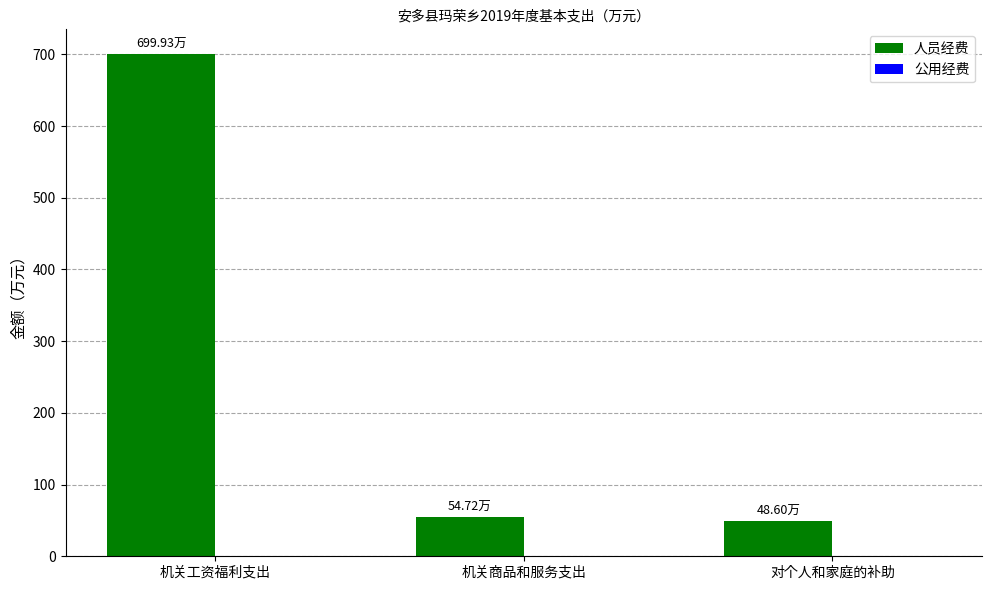

Between 机关商品和服务支出 and 对个人和家庭的补助, which is larger?

机关商品和服务支出